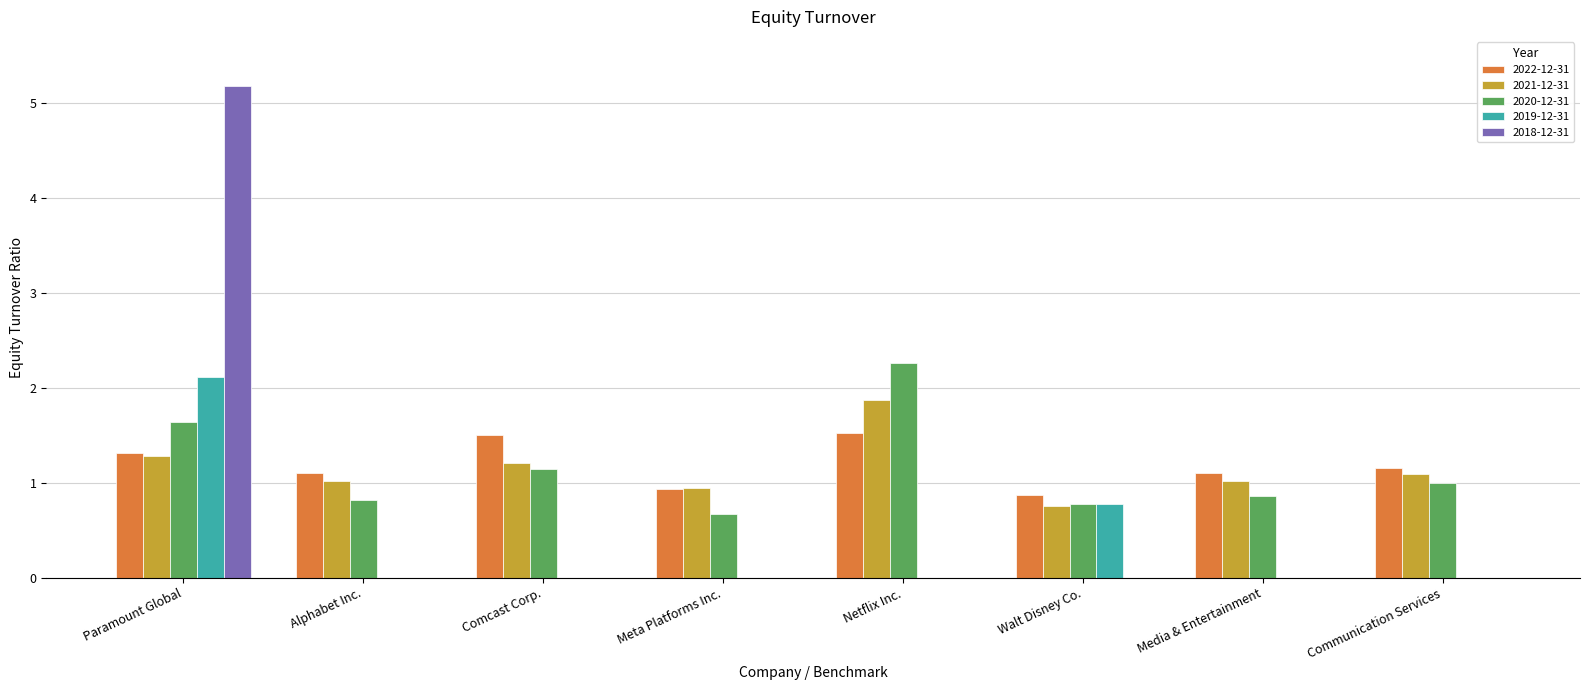

What is the average value of the 2021-12-31 series?

1.1